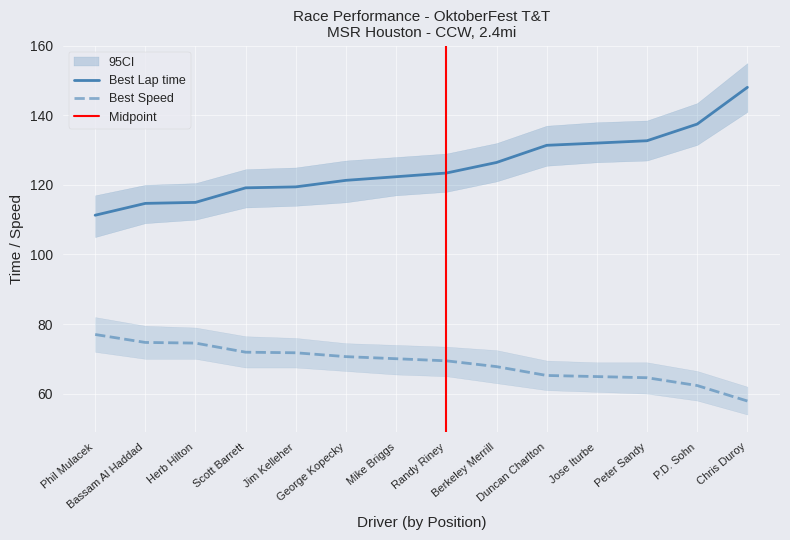

What is the difference between the maximum and minimum values in the Best Lap time series?

36.8